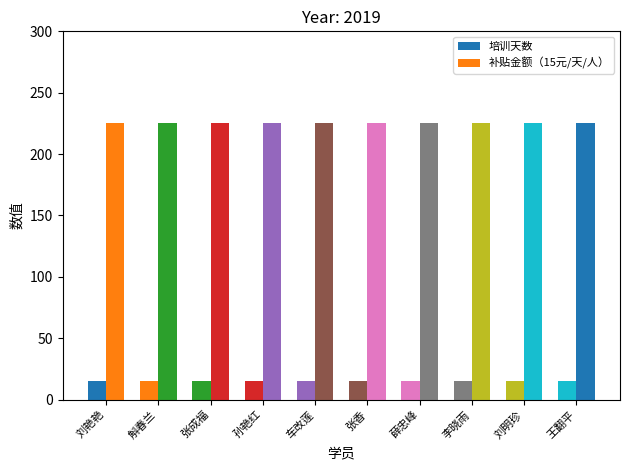

At 薛忠峰, list the series in order from smallest to largest.

培训天数, 补贴金额（15元/天/人）